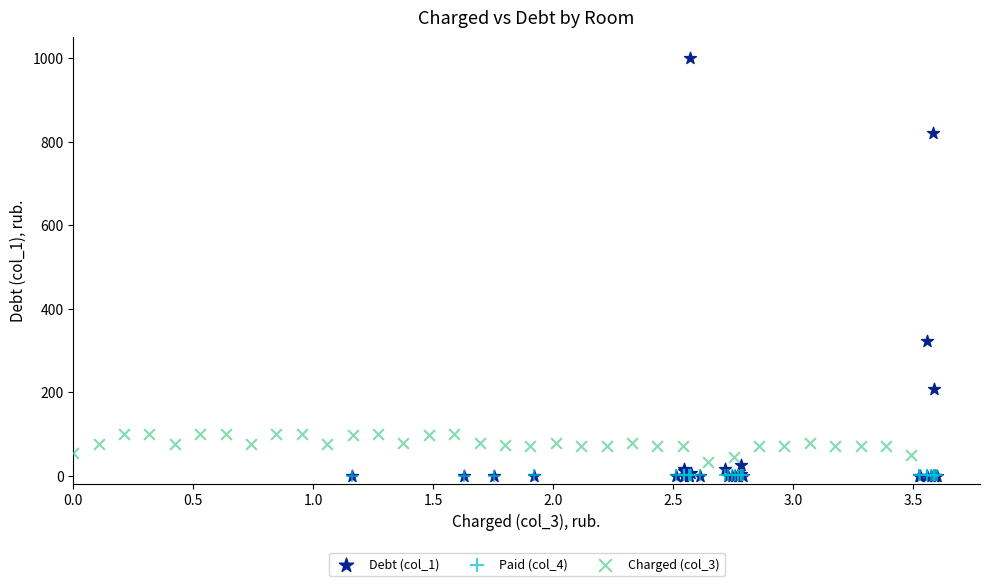

Which series has the widest spread of Y values?

Debt (col_1)